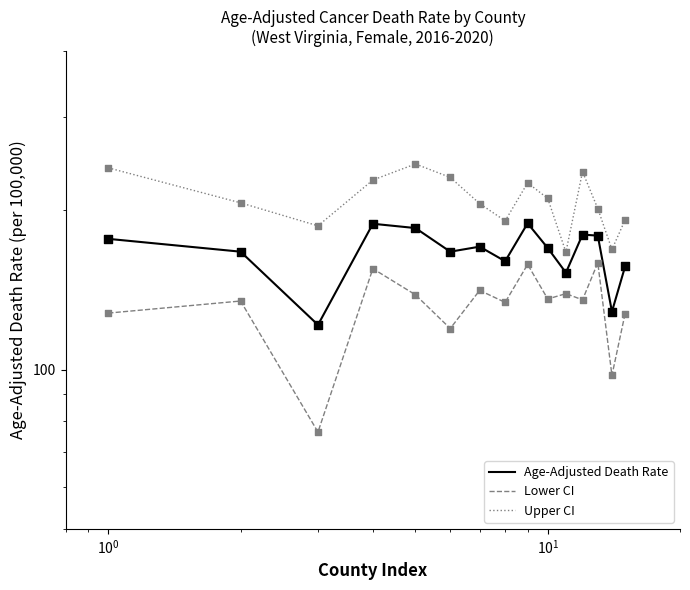

Which series contains the highest Y value?

Upper CI